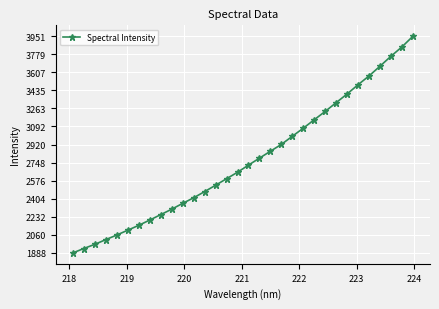

What is the difference between the maximum and second lowest values?

2020.1